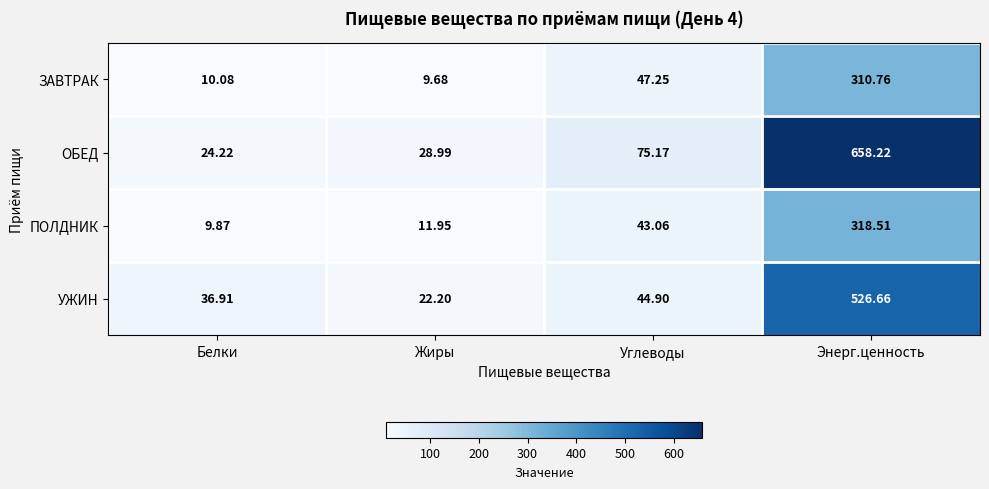

Where is ЗАВТРАК nearest to the value 160?

Углеводы